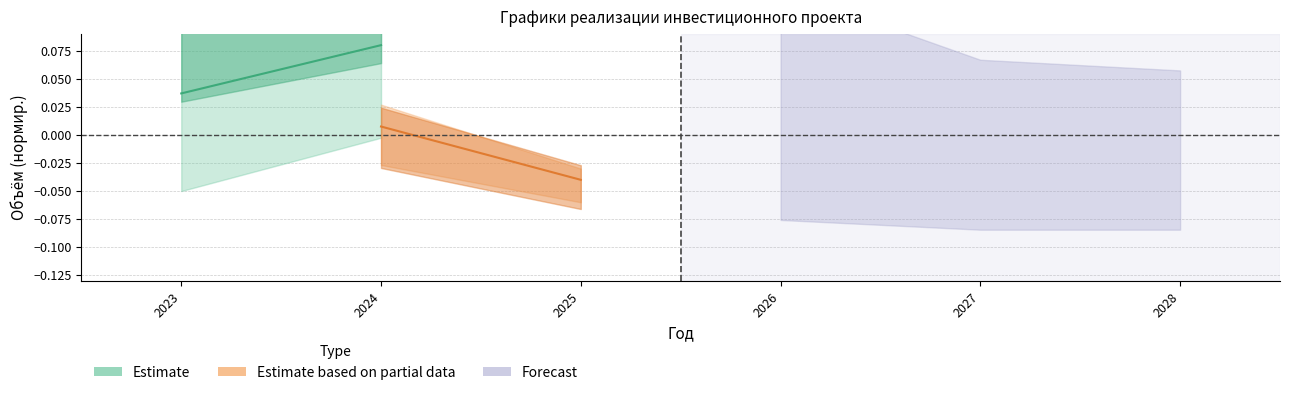

At 2024, list the series in order from smallest to largest.

Estimate based on partial data, Estimate